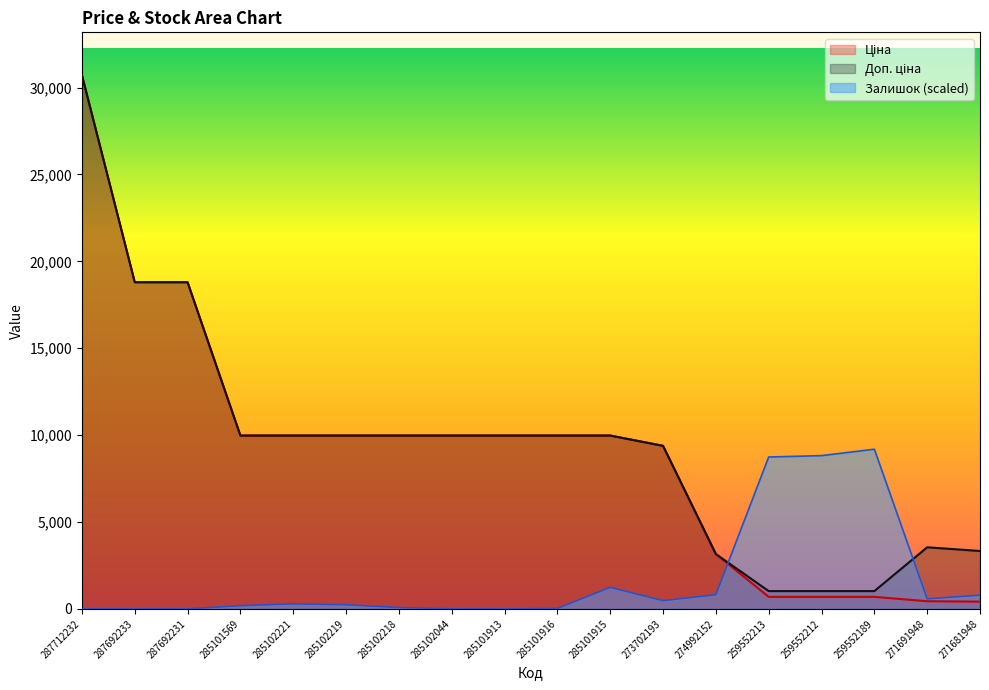

How many lines are shown in the chart?

3